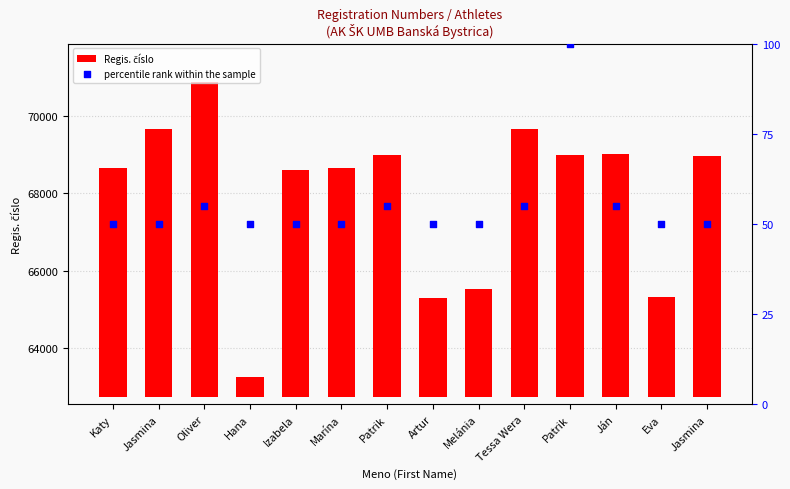

Is the value of percentile rank within the sample at Hana greater than the value of Regis. číslo at Patrik?

No